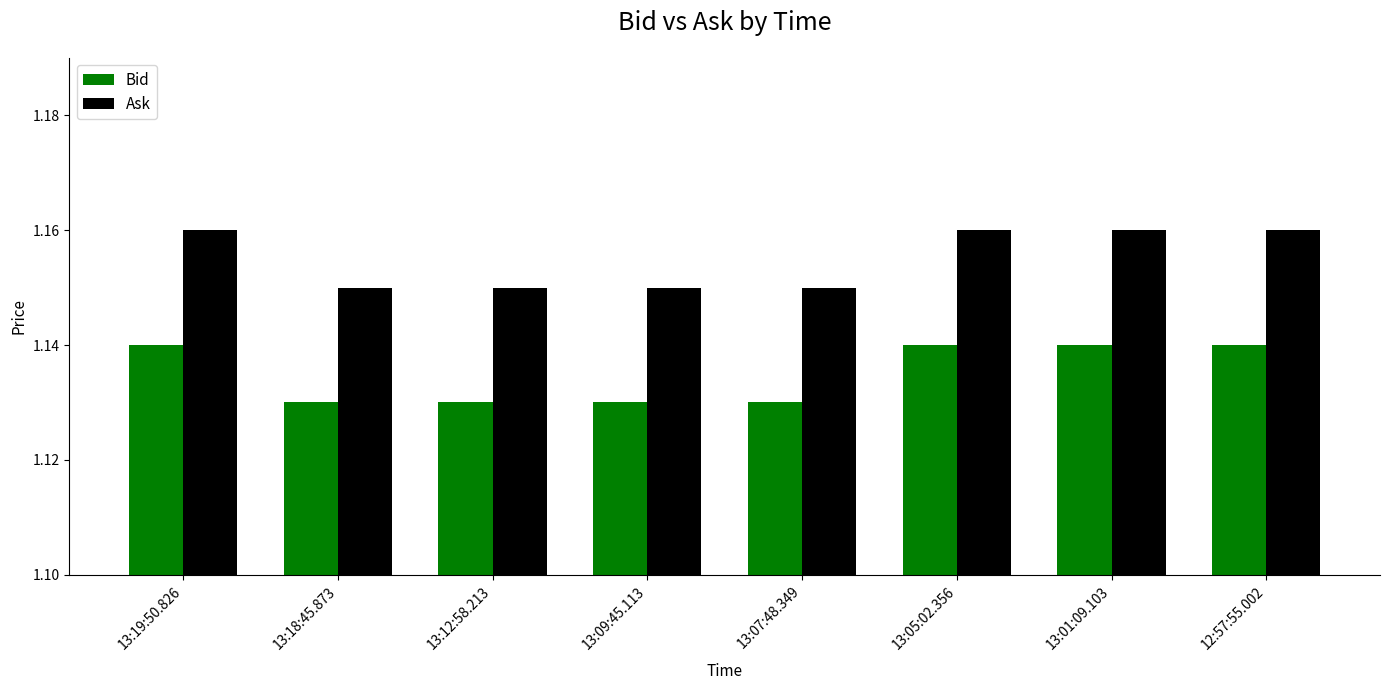

Is it true that Bid equals 0.6 at 13:05:02.356?

False